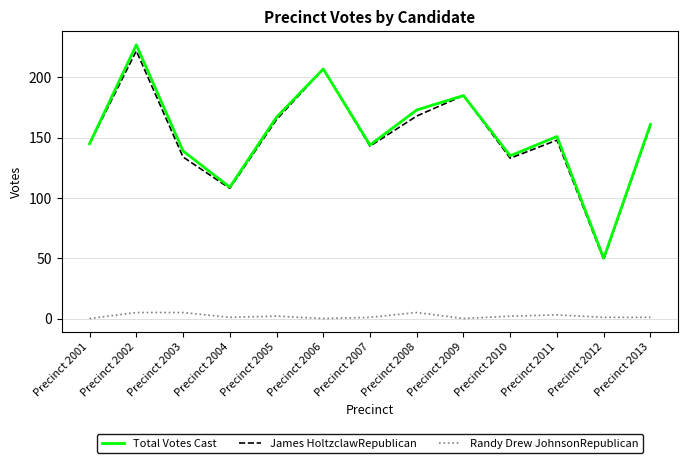

What is the average value of the Total Votes Cast series?

153